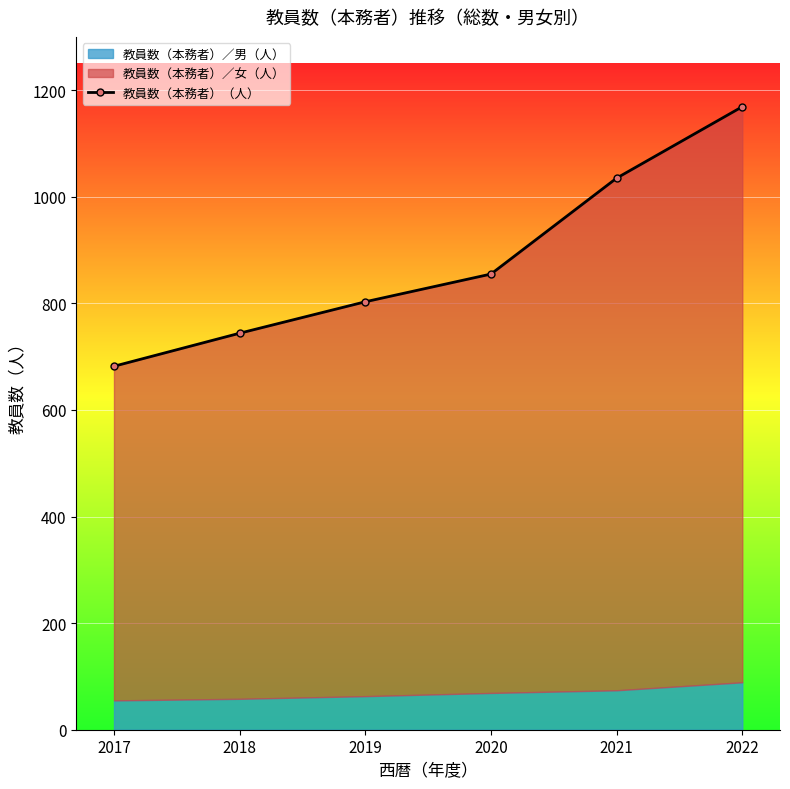

The value at 2017 is 148. True or false?

False